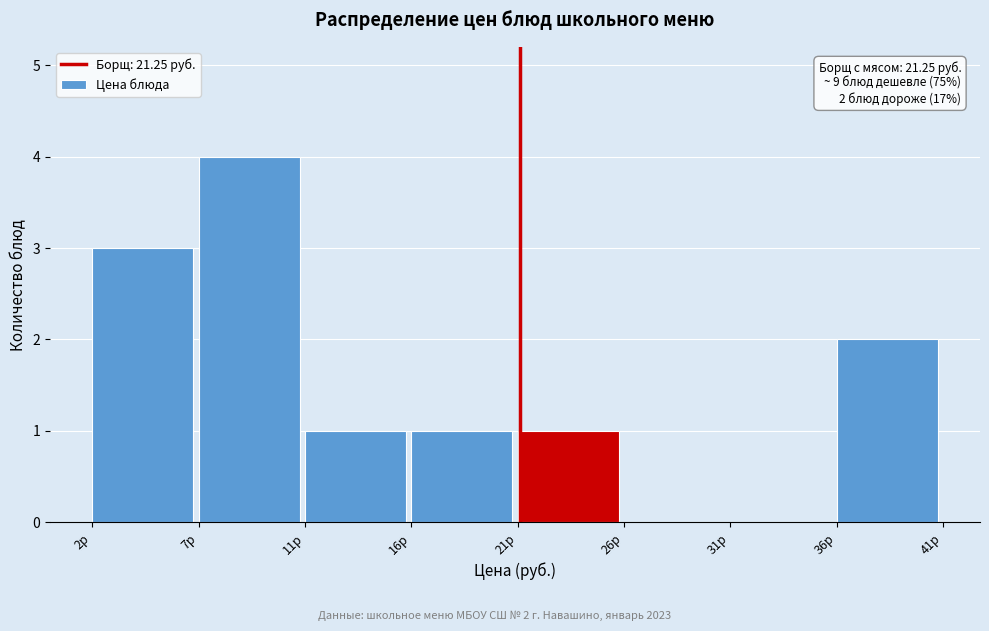

Reading left to right, list all the values displayed in this chart.

2р=3	7р=4	11р=1	16р=1	21р=1	26р=0	31р=0	36р=2